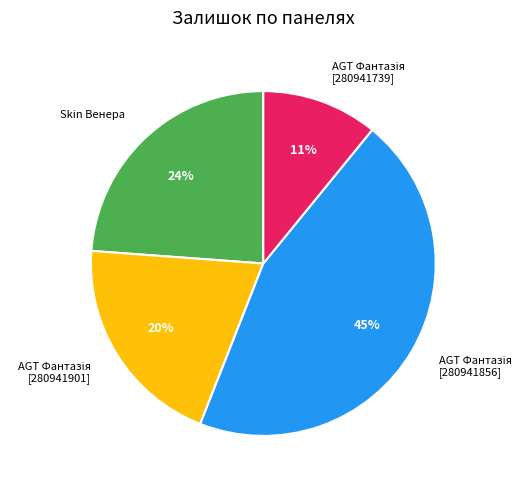

To the nearest percent, what is the difference between the largest and smallest slice percentages?

34%